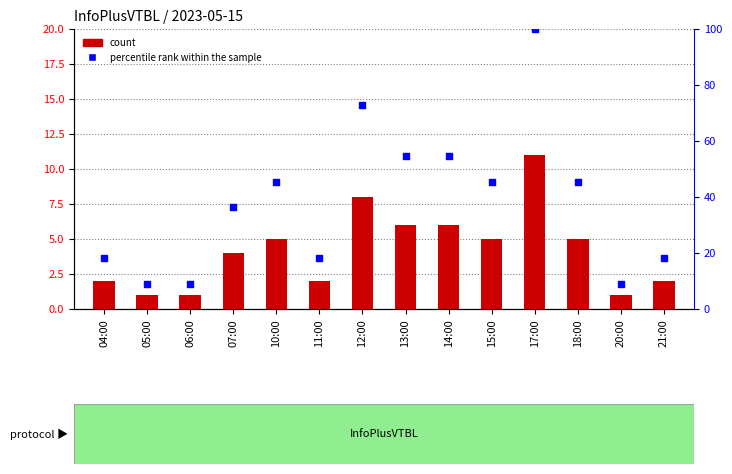

What are all the series names shown in the legend?

count, percentile rank within the sample